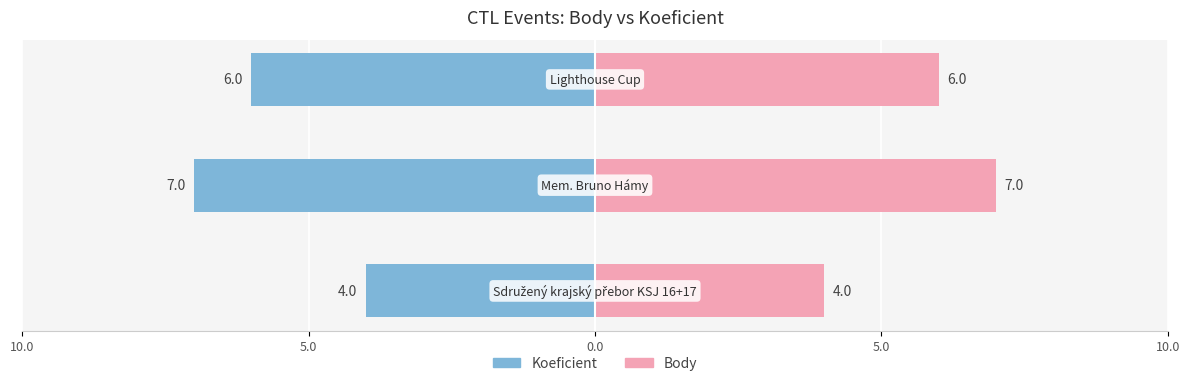

How many data points in Body are above 6?

1